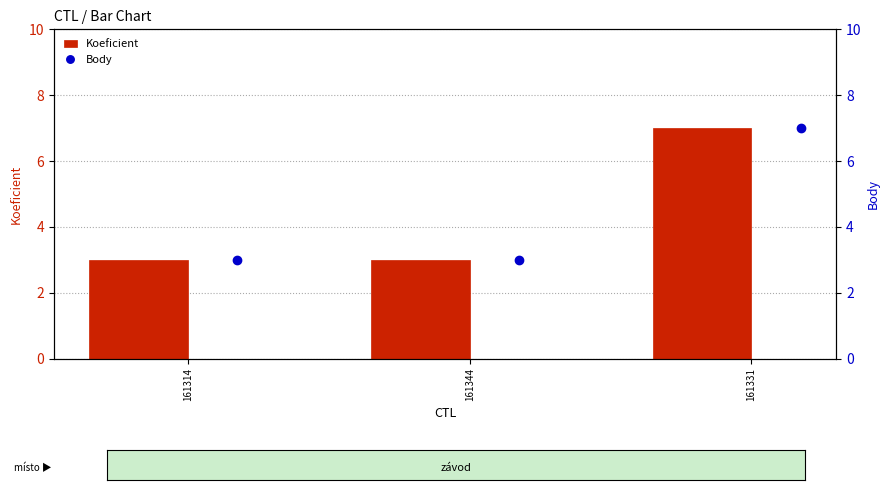

What is the difference between the maximum and minimum values in the Koeficient series?

4